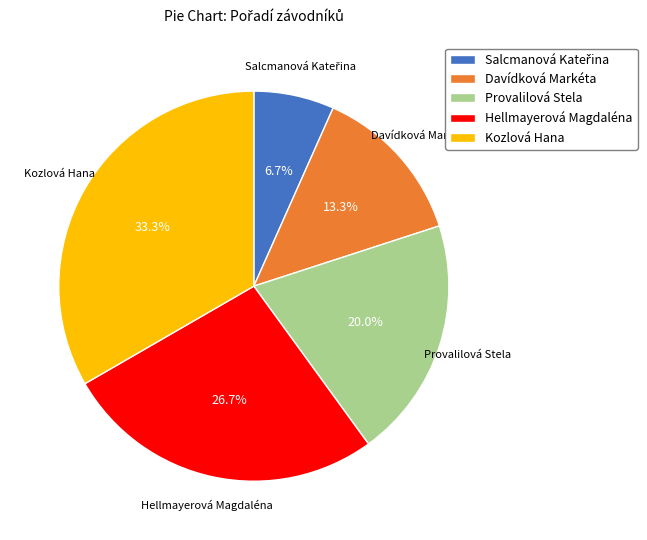

Approximately how many times larger is the value at Hellmayerová Magdaléna compared to Provalilová Stela?

1.3